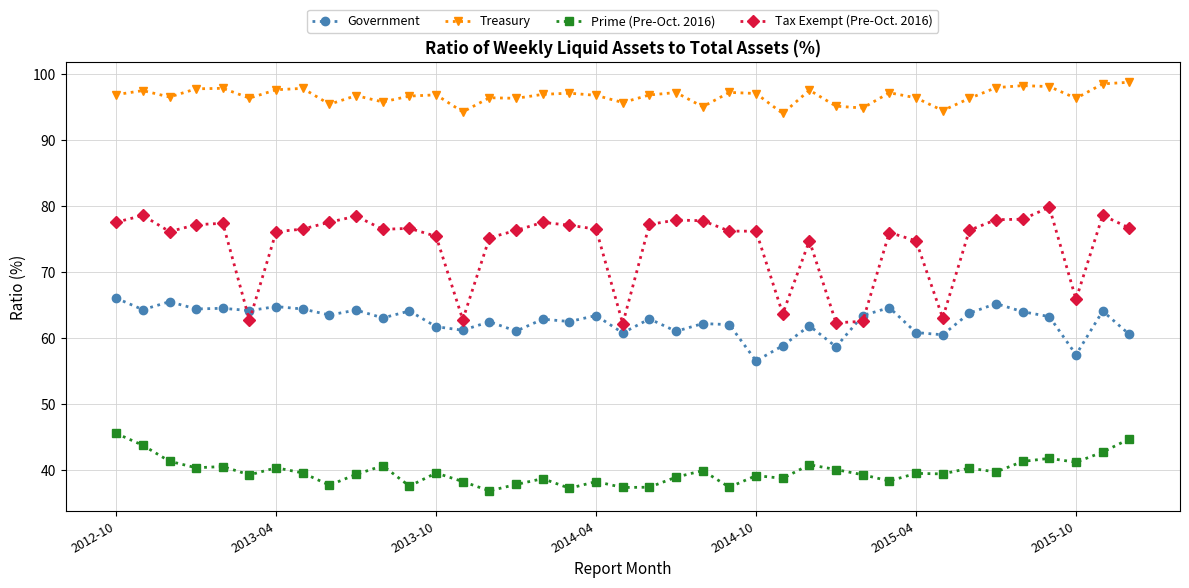

What is the average value of the Treasury series?

96.7